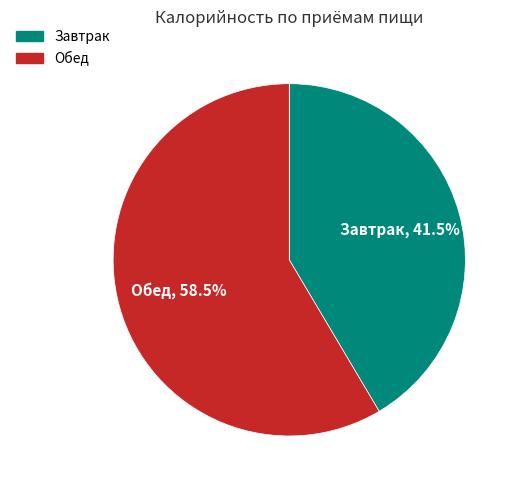

Is it true that Завтрак is 29% of the pie?

False